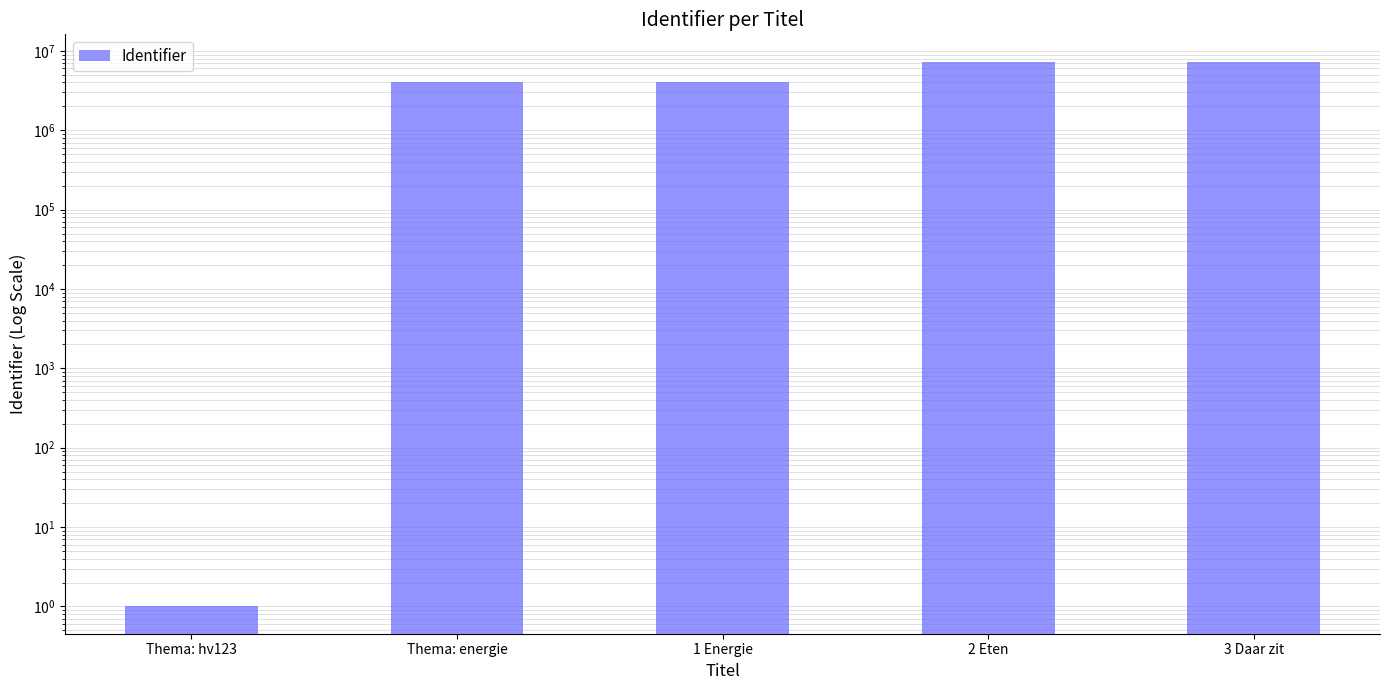

What is the label of the 5th bar from the left?

3 Daar zit